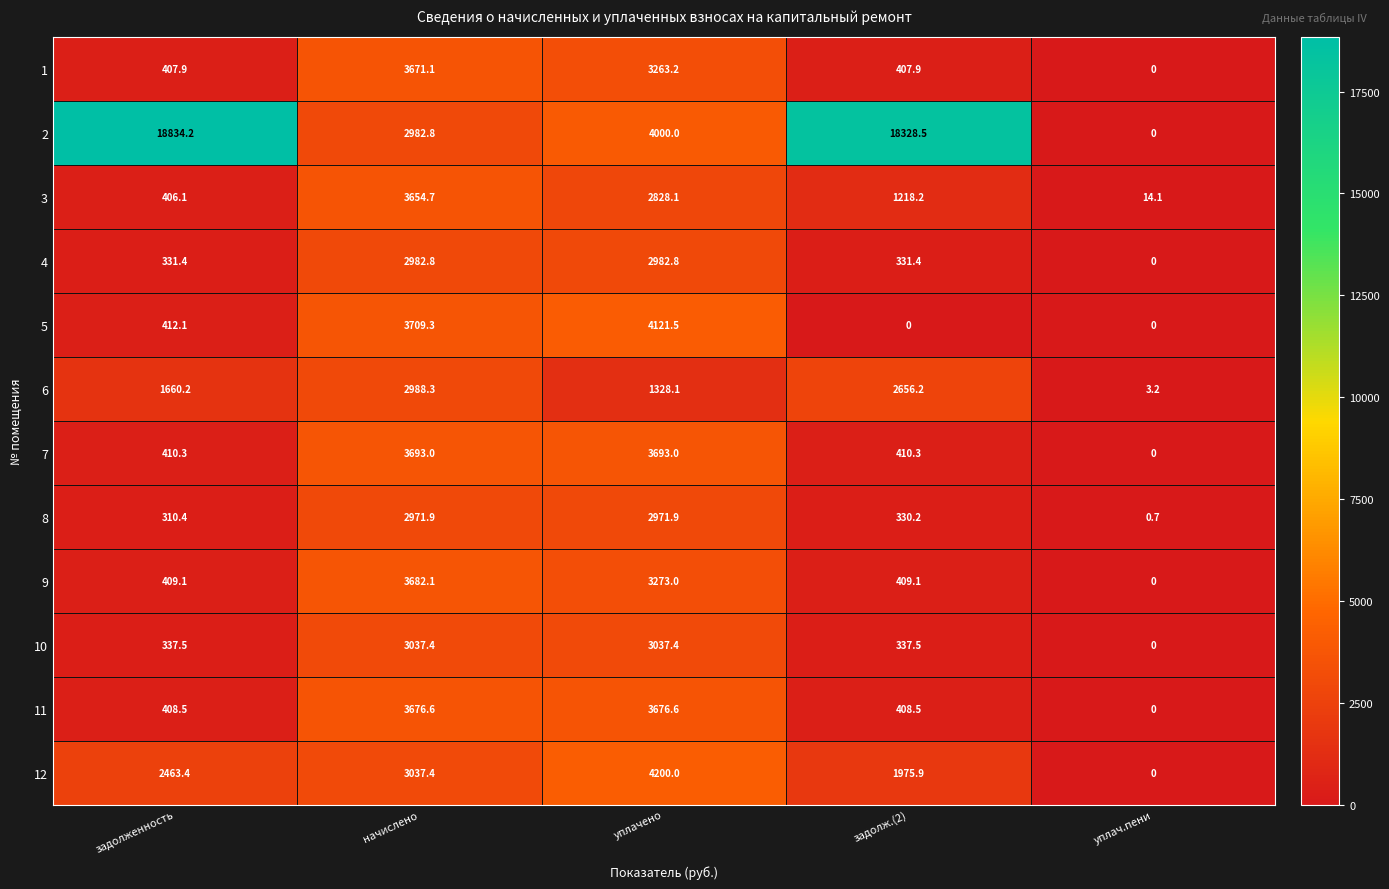

How many categories are shown in the chart?

5